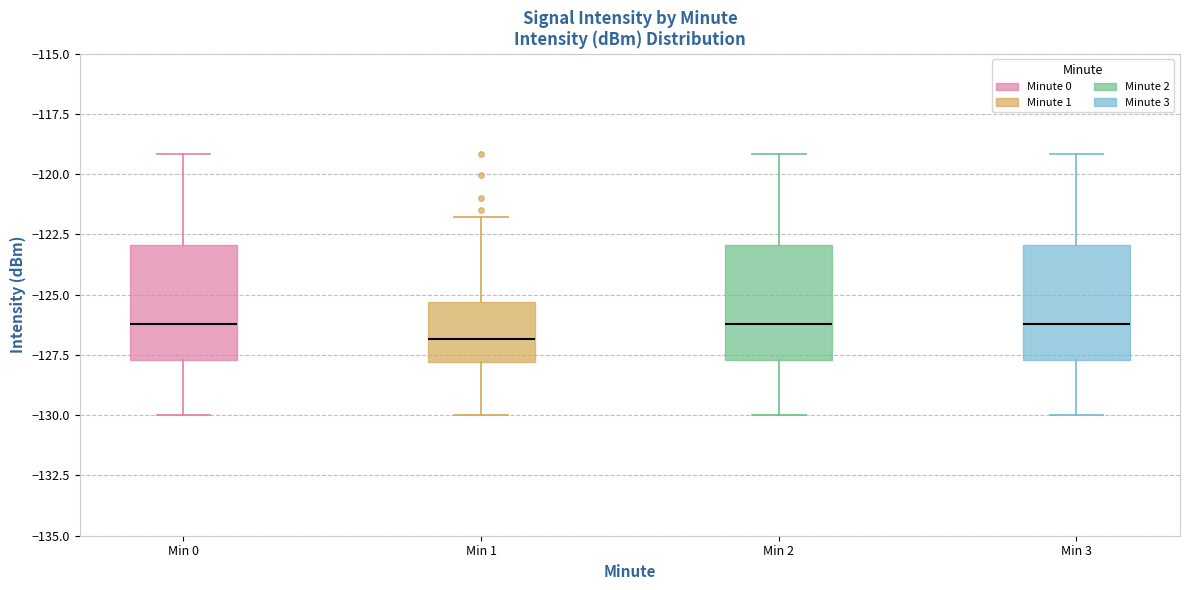

Where does the median line of the box for Min 2 sit on the y-axis? The values are not printed on the chart, so give them approximately, as read against the axis.

-126.0